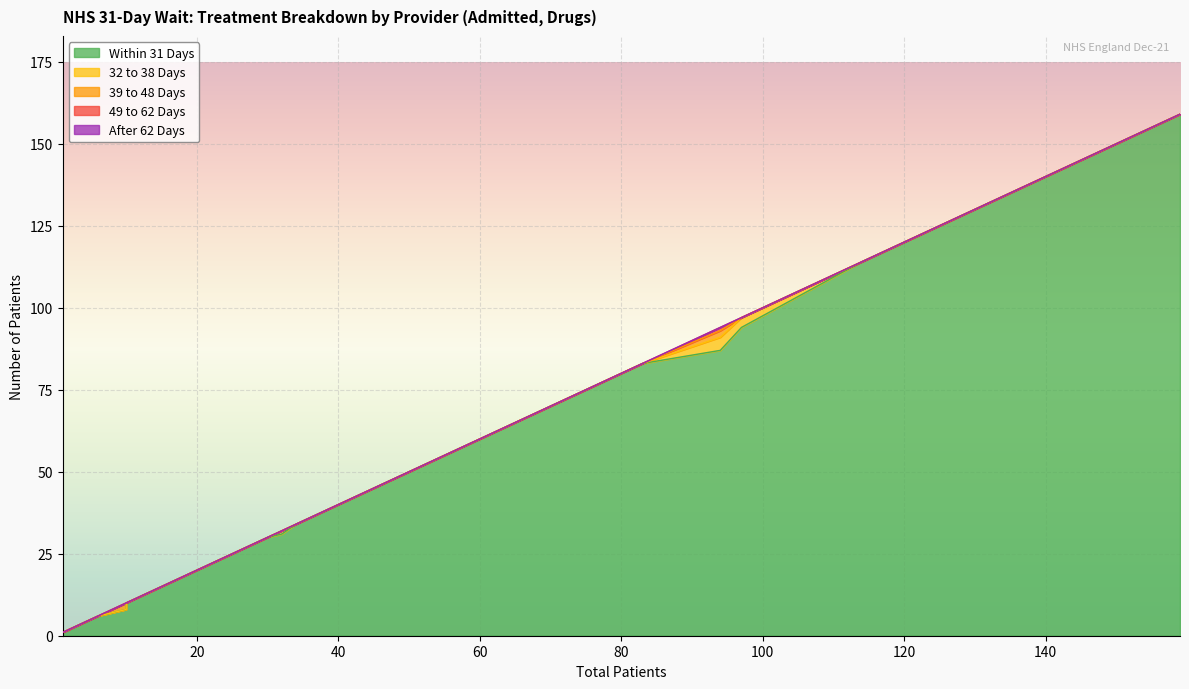

What is the label of the 31st point from the right?

11